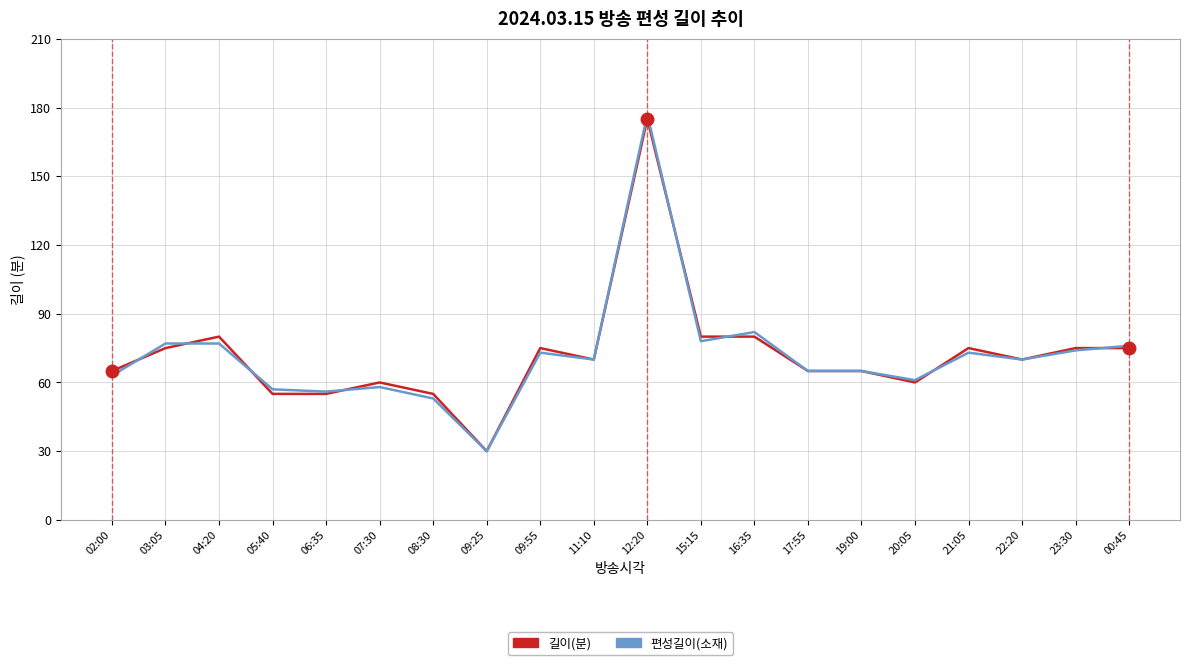

What is the sum of all 길이(분) values?

1440